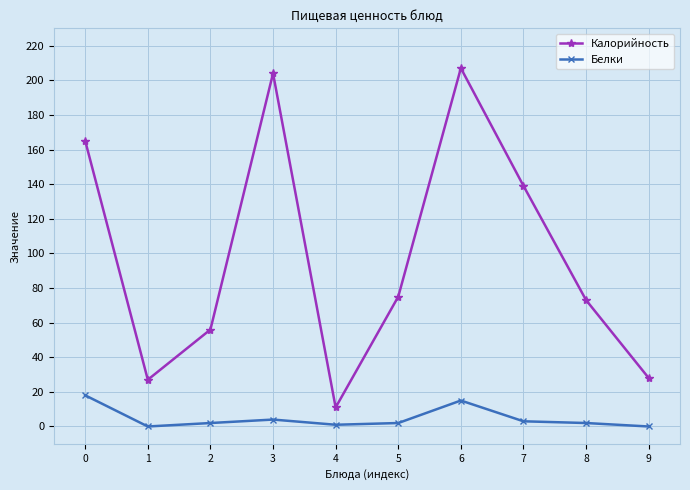

True or false: Калорийность and Белки intersect in this chart.

False